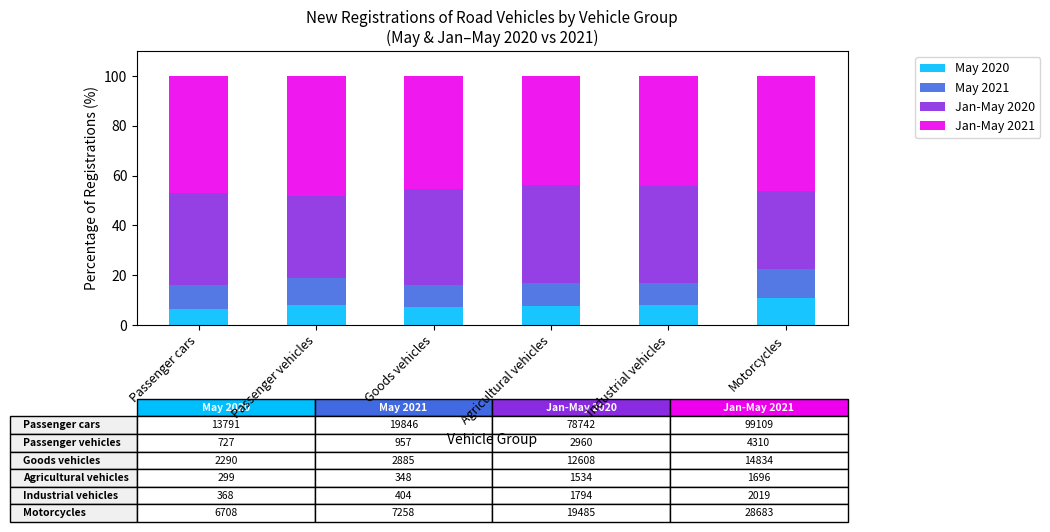

Which category has the highest value in the May 2020 series?

Motorcycles